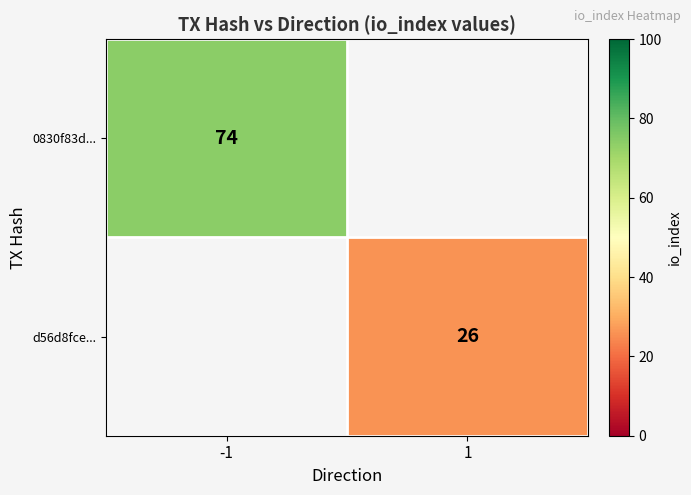

How many data points does each series have?

2